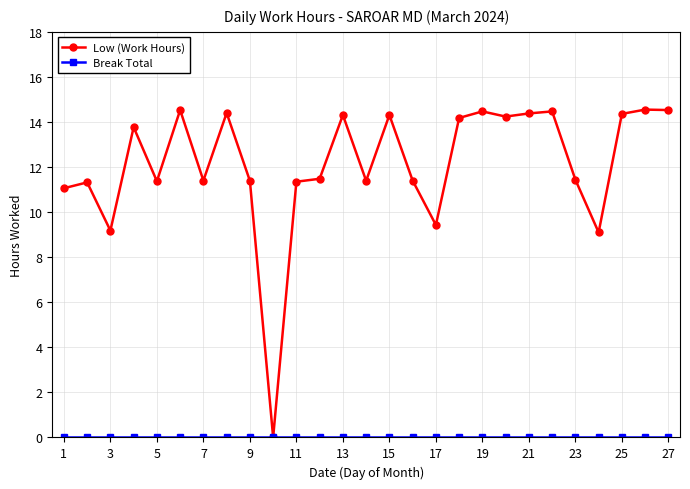

Which series has the largest range (max minus min)?

Low (Work Hours)